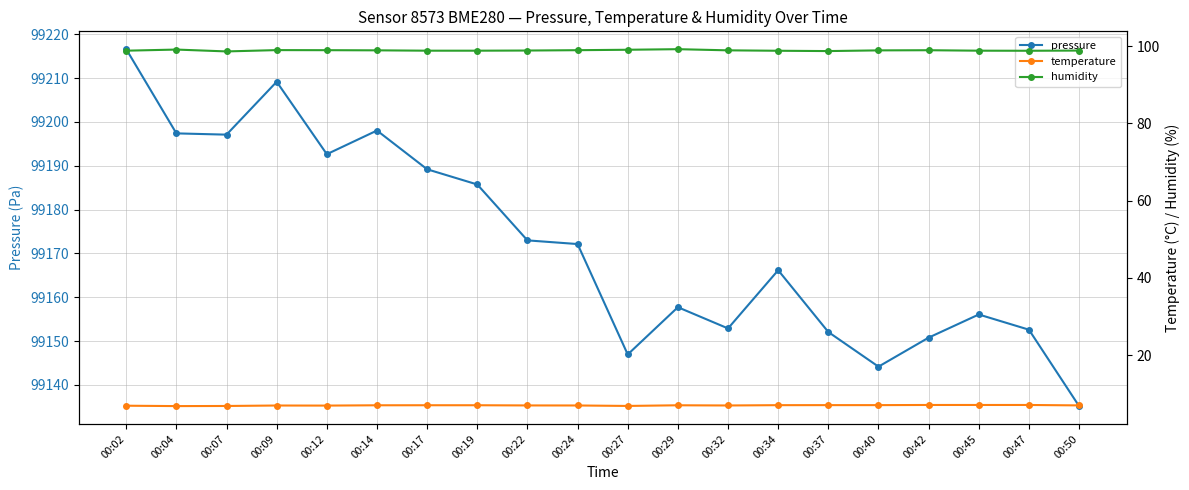

The humidity series shows 64.1 at 00:42. True or false?

False